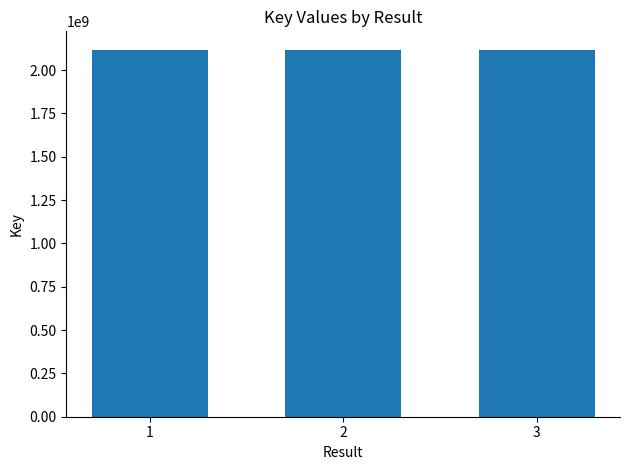

What is the average value?

2117906595